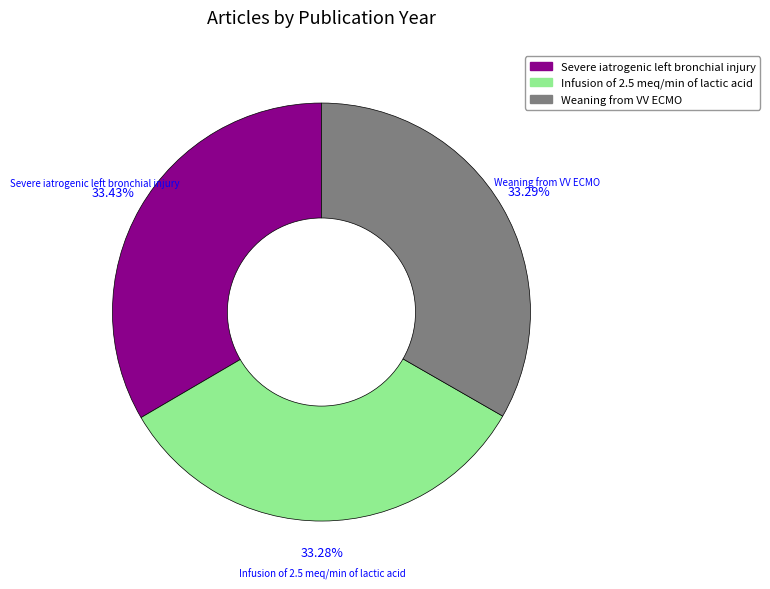

How many segments does this pie chart have?

3